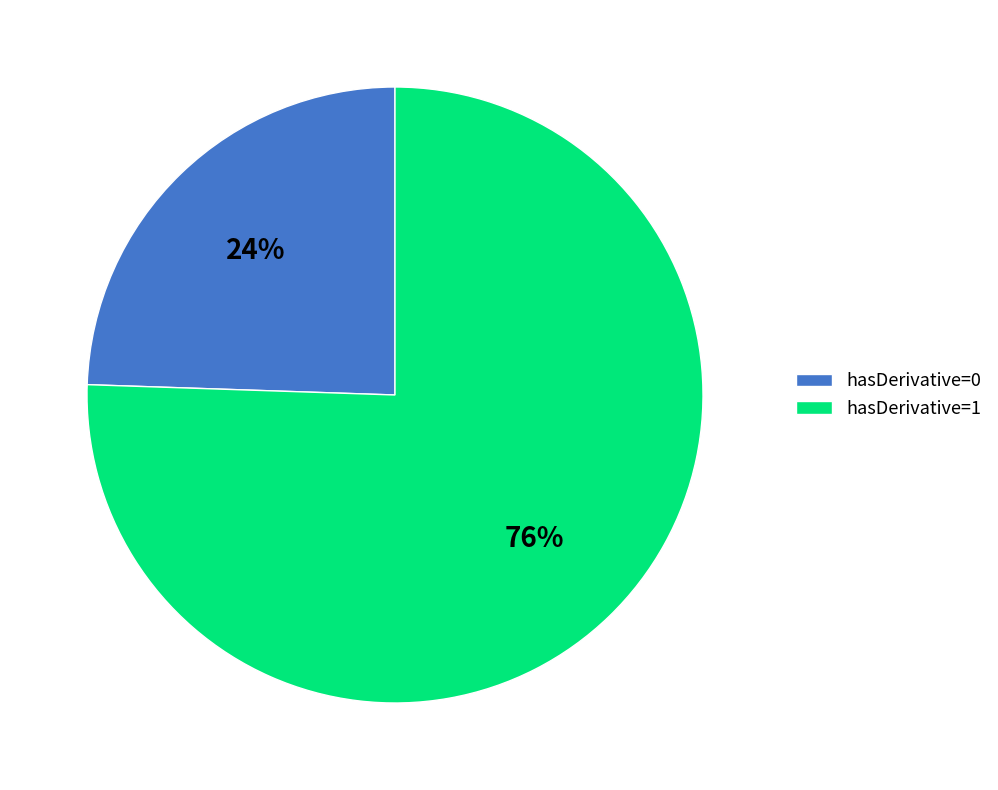

To the nearest percent, what is the combined percentage of hasDerivative=0 and hasDerivative=1?

100%